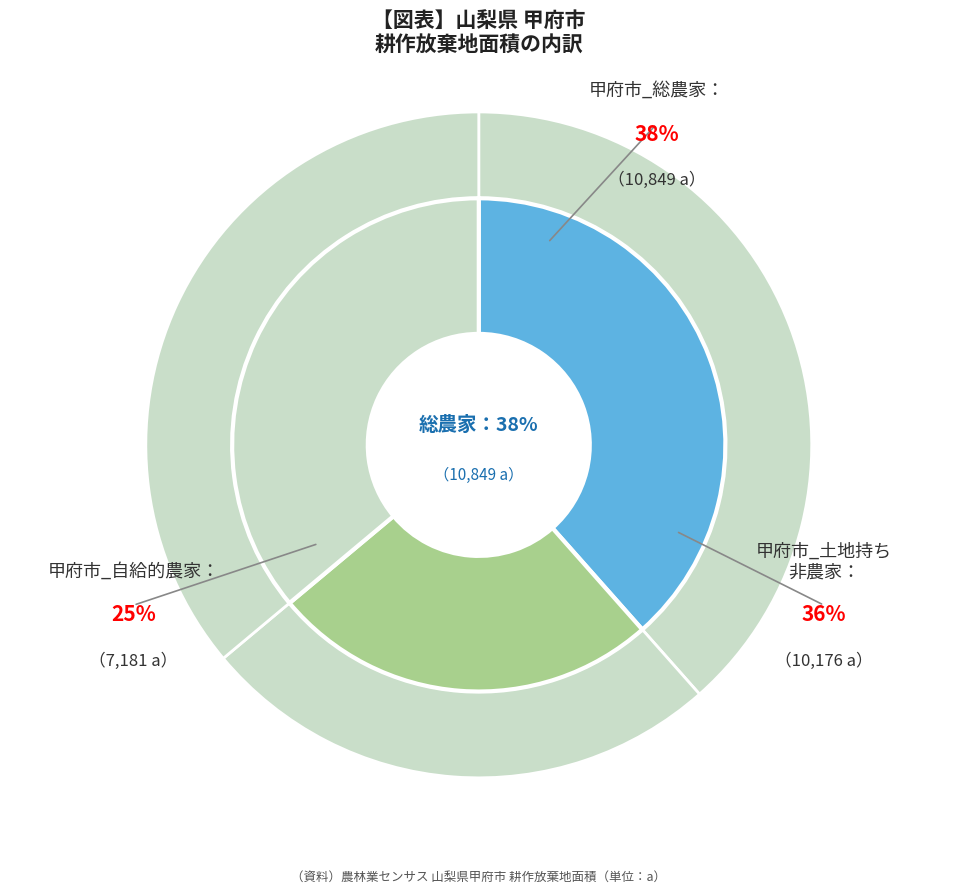

To the nearest percent, what is the difference between the 甲府市_自給的農家 and 甲府市_総農家 slice percentages?

13%